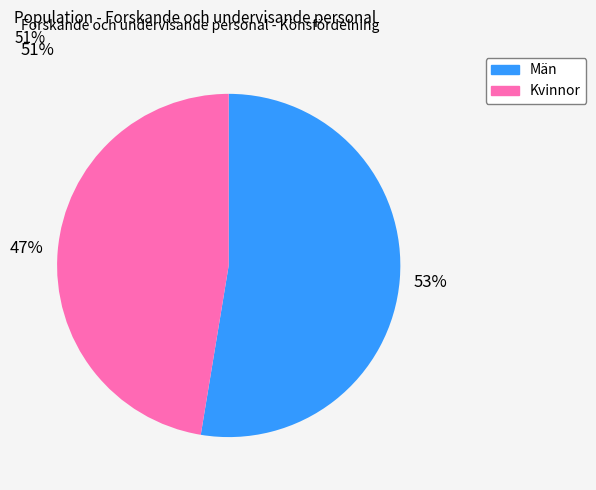

To the nearest percent, what is the average slice percentage?

50%